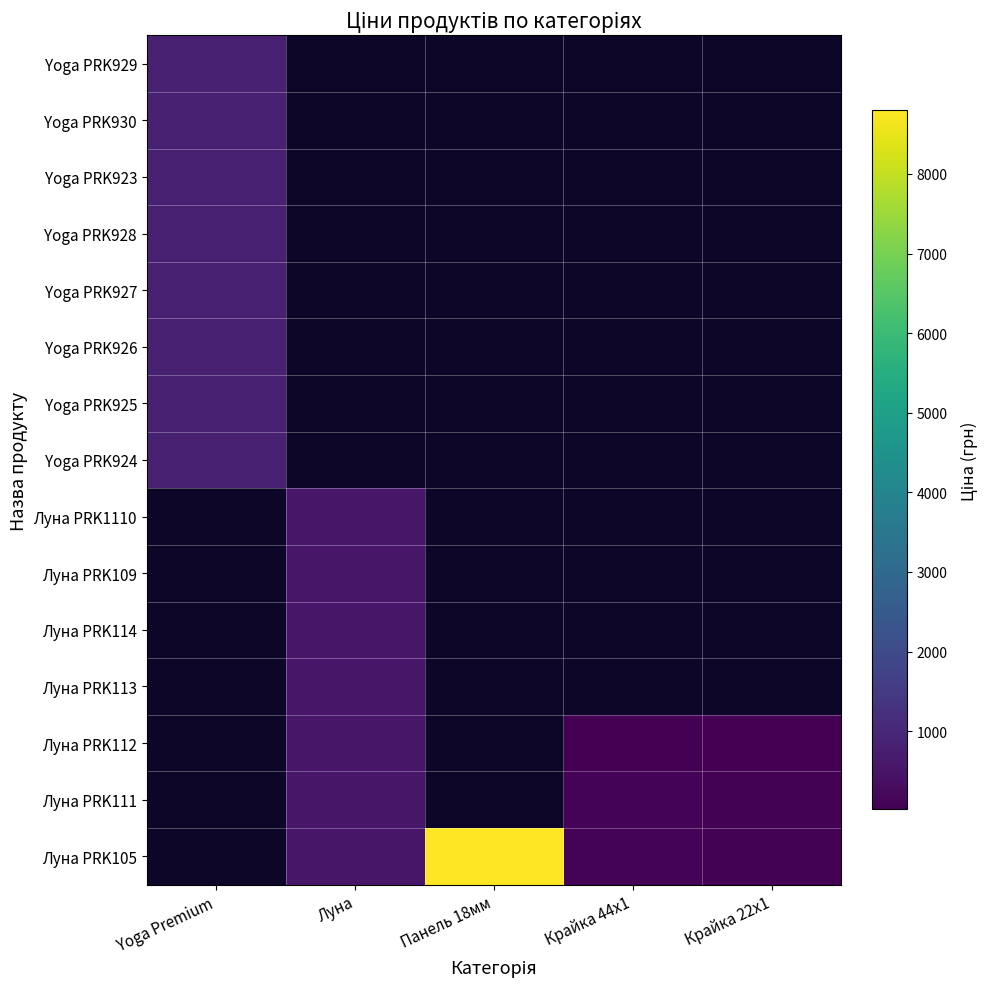

Between Луна and Панель 18мм, which series saw the biggest shift?

Луна PRK105